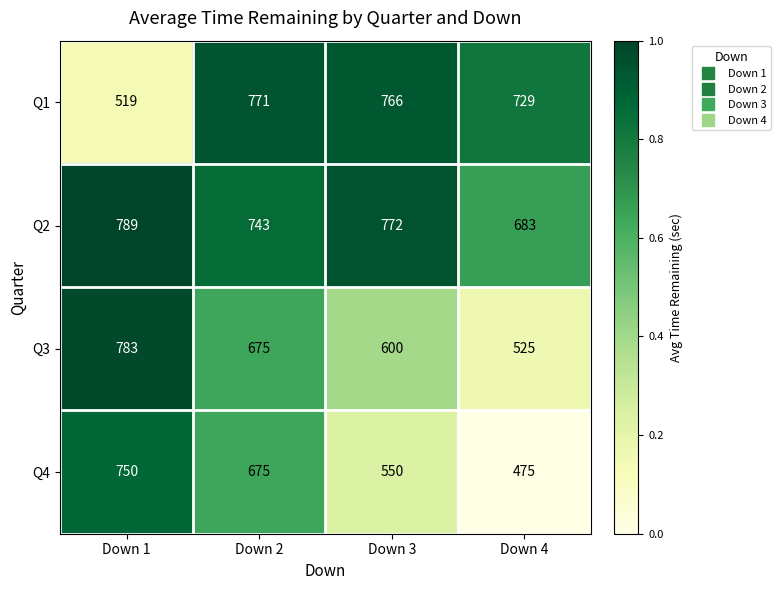

What is the lowest value of the Q3 series?

525